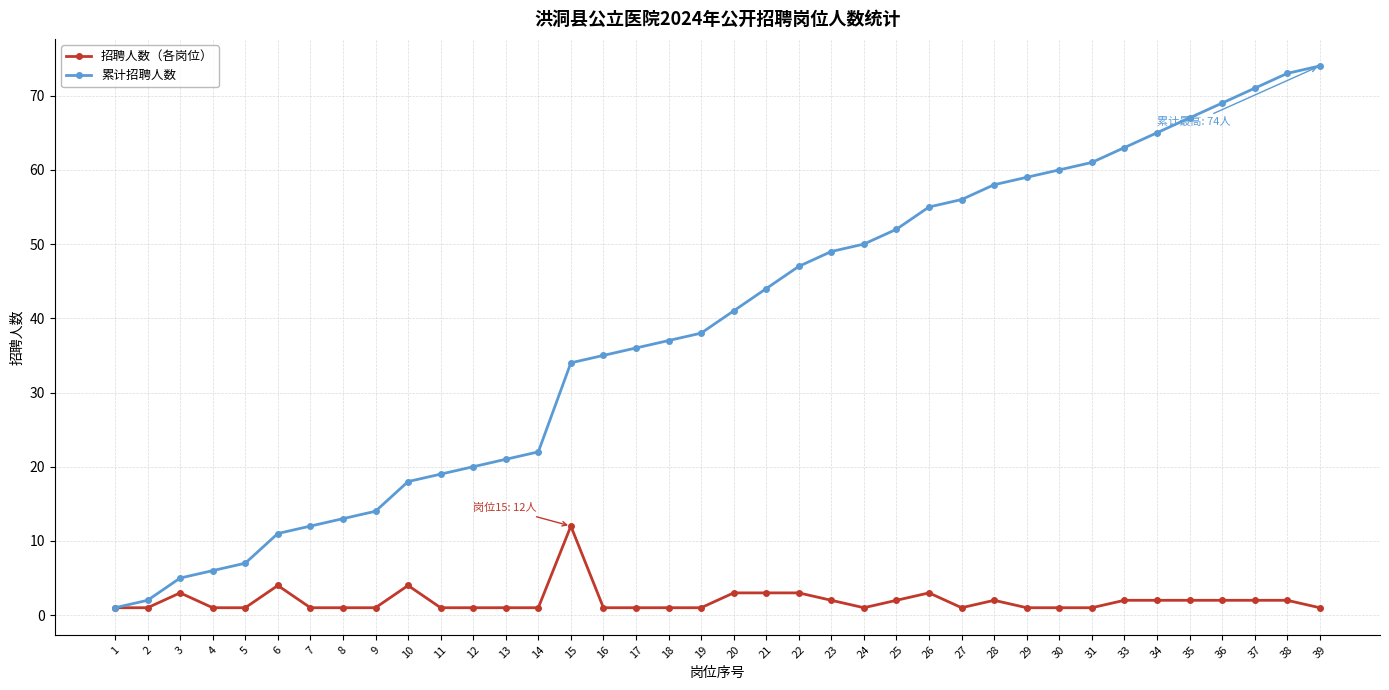

How many data points does each series have?

38